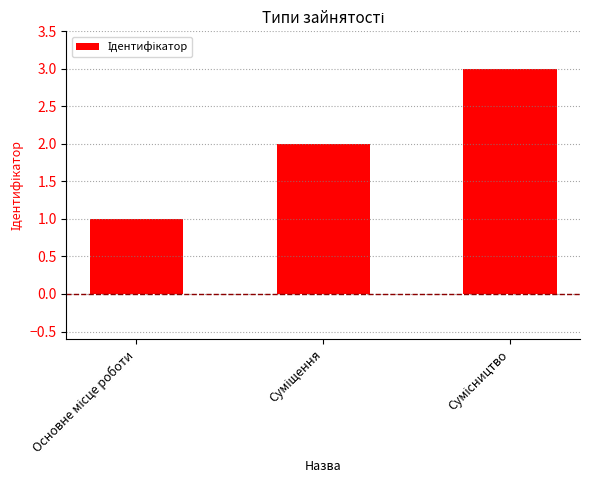

What is the greatest value displayed?

3